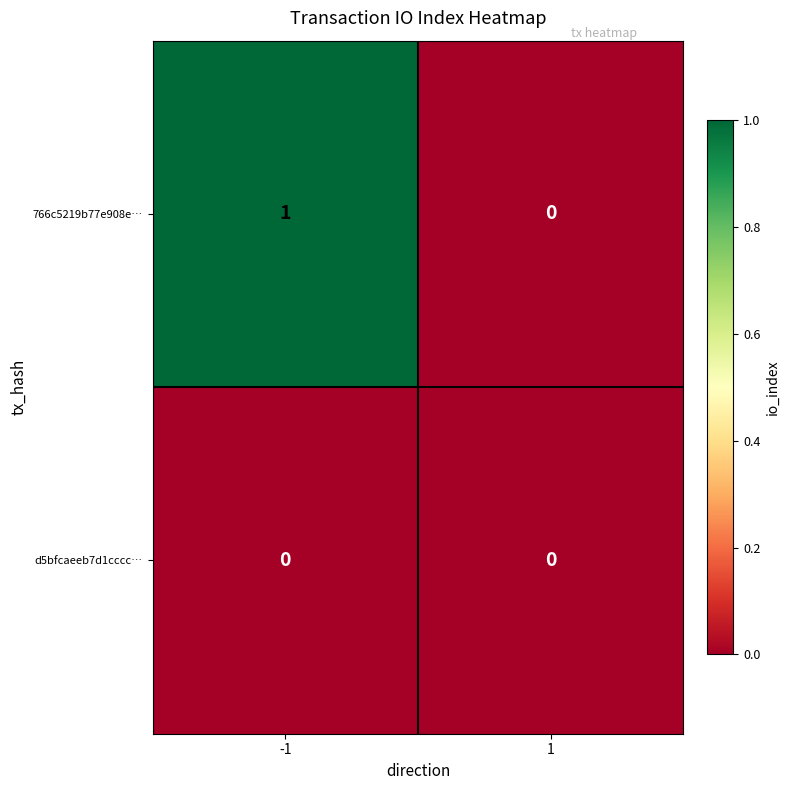

Reading left to right, extract all data points from this chart.

766c5219b77e908e…: -1=1	1=0
d5bfcaeeb7d1cccc…: -1=0	1=0